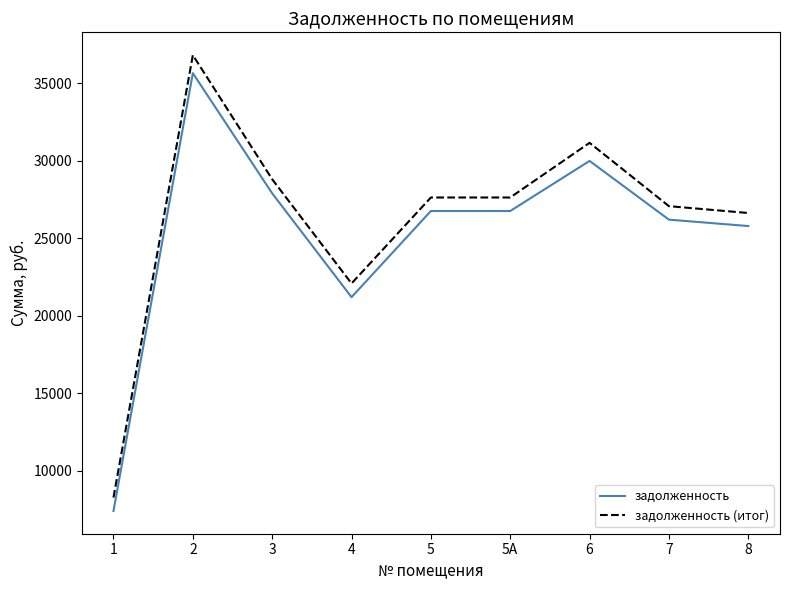

What is the maximum value shown in the chart?

36810.1